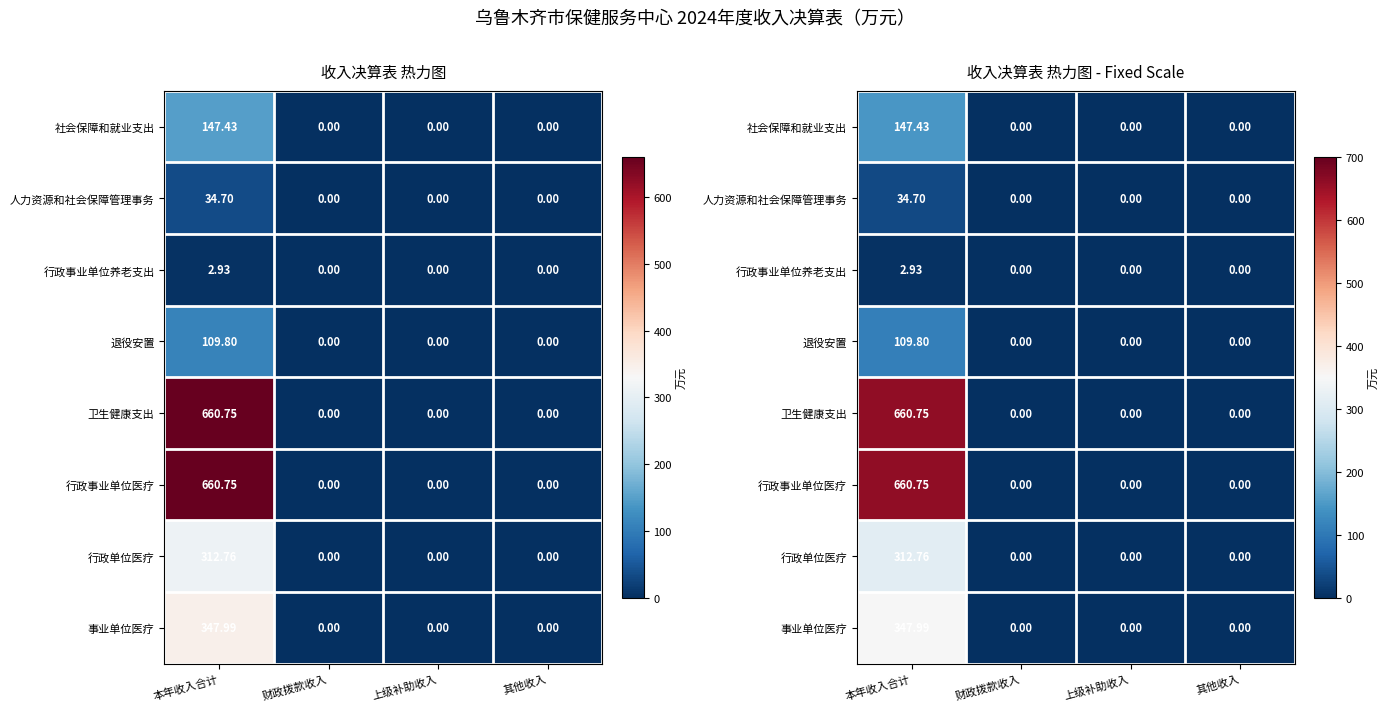

The value of 人力资源和社会保障管理事务 at 本年收入合计 is 18.3. True or false?

False